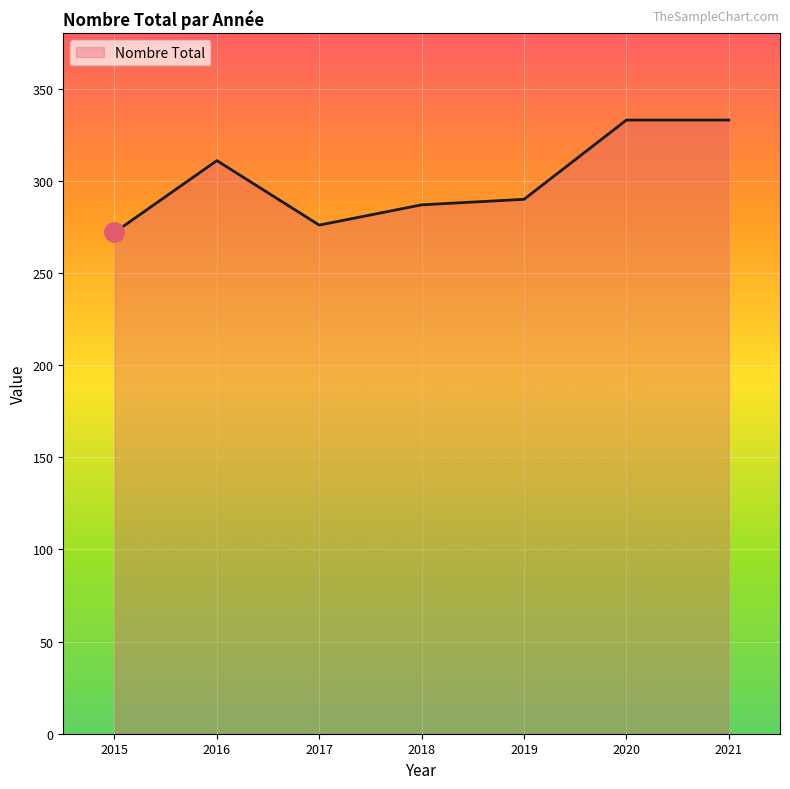

The value at 2016 is 143. True or false?

False